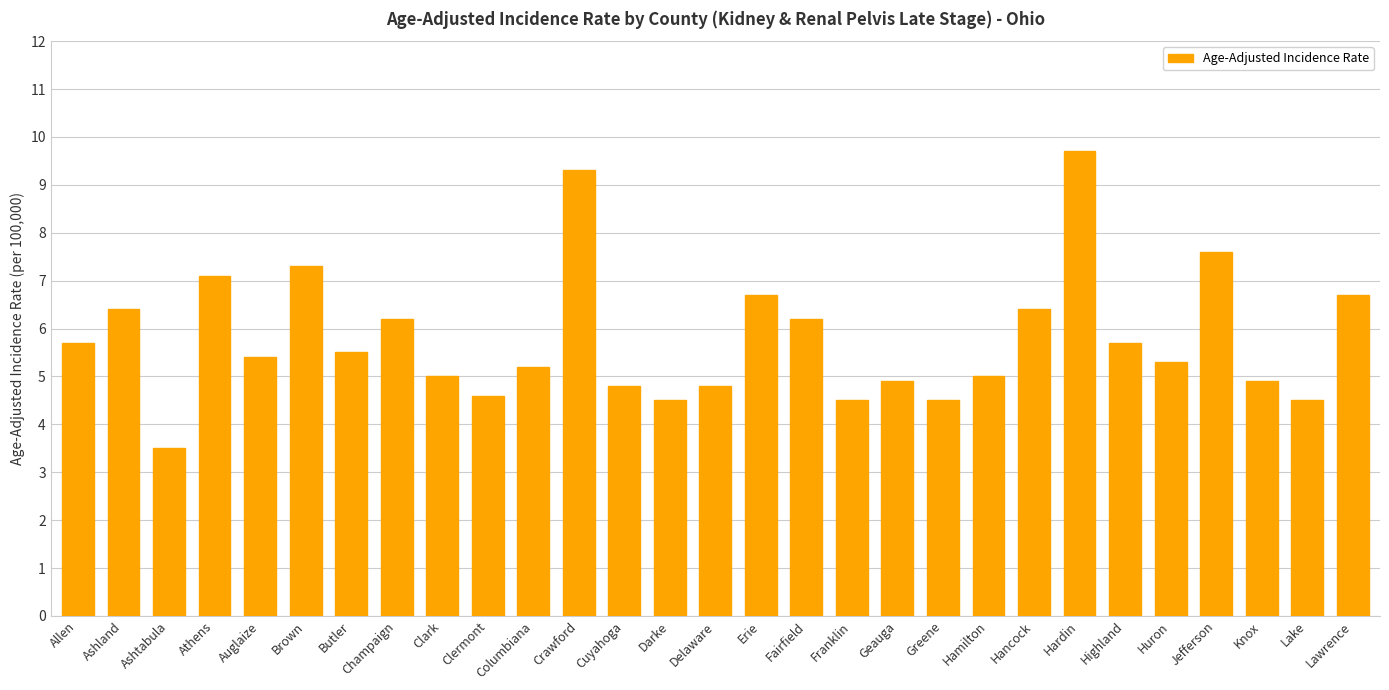

What is the value of the 26th bar from the left?

7.6